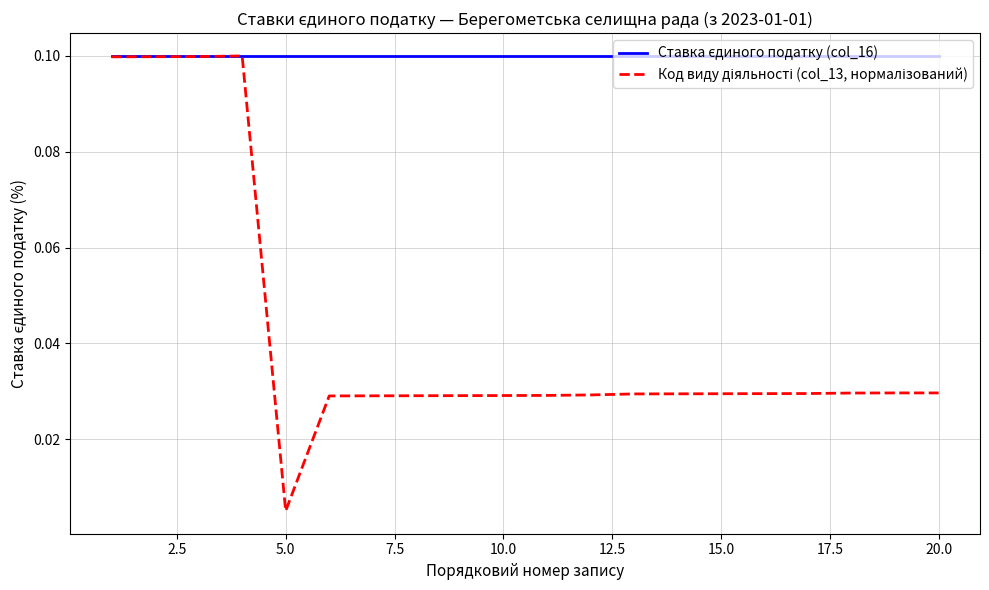

Does the chart display data point markers on the line(s)?

No